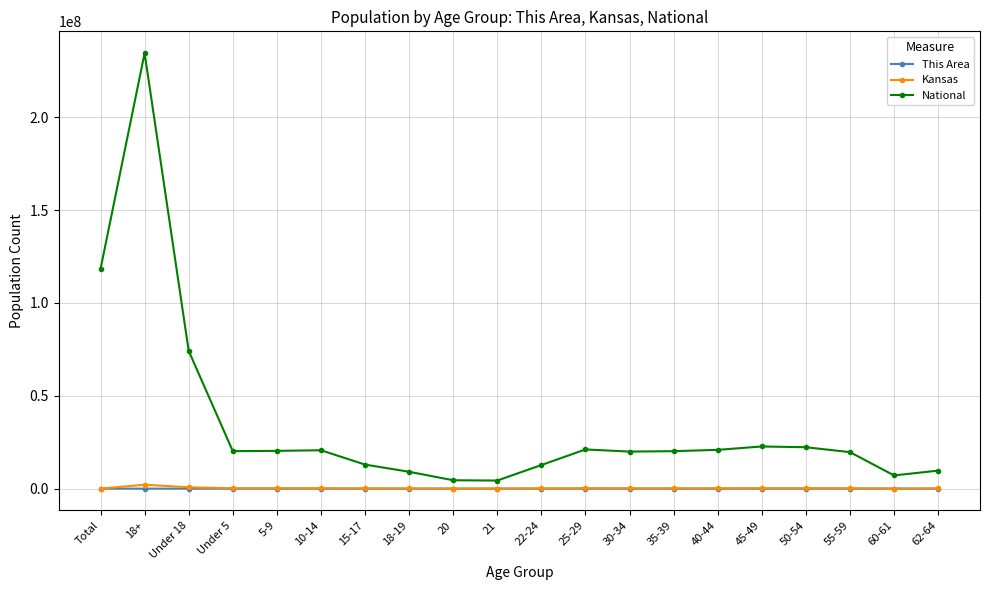

True or false: This Area and National cross at least once.

False